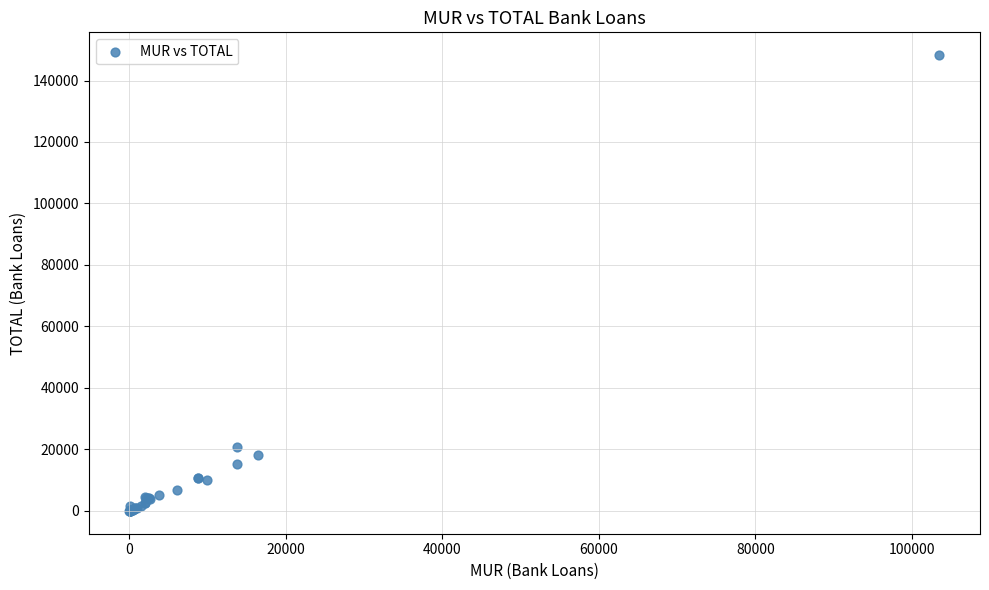

What Y value in the scatter plot is closest to 74127?

20800.8